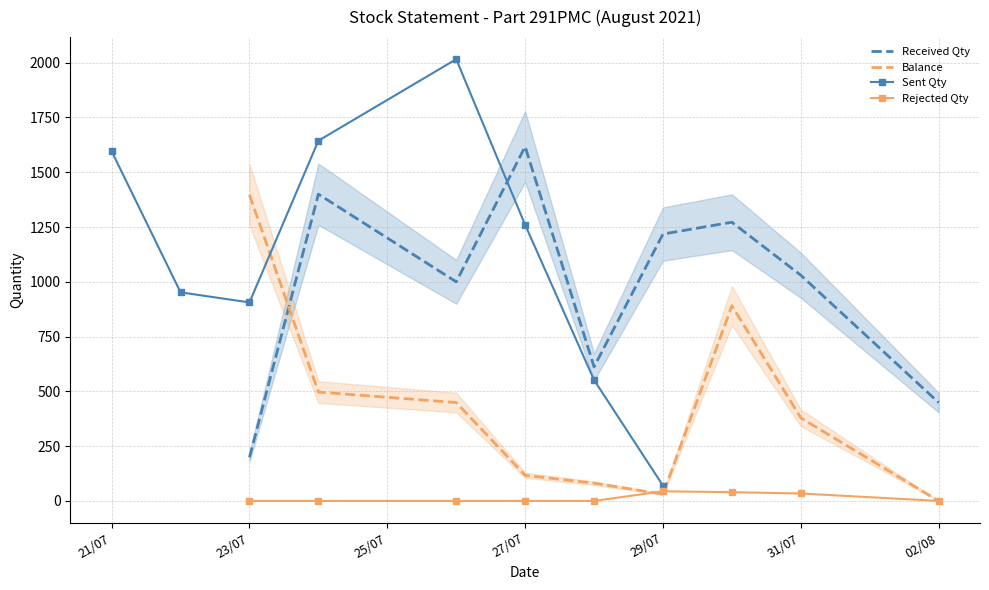

True or false: Received Qty has a value of -405 at 24.

False